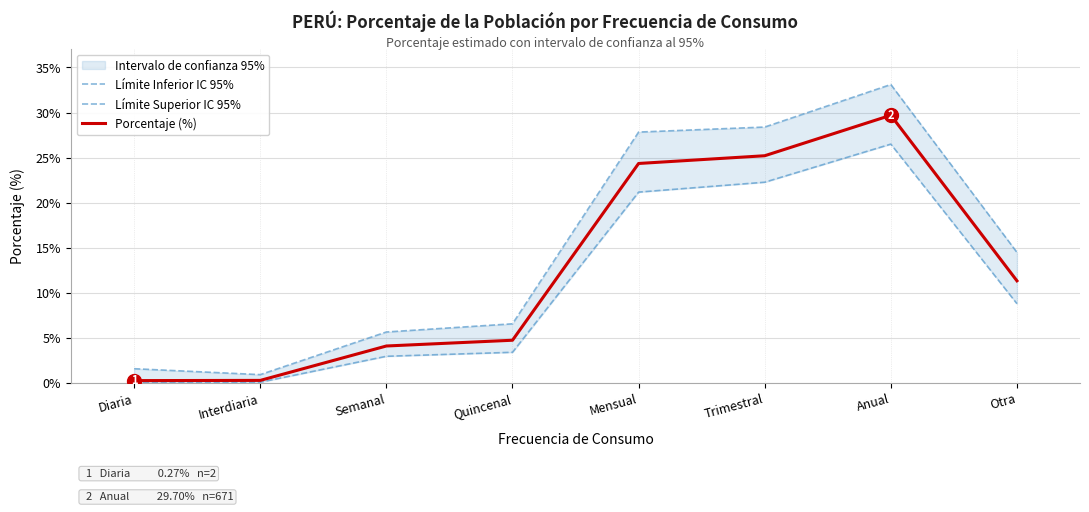

At Anual, list the series in order from smallest to largest.

Límite Inferior IC 95%, Porcentaje (%), Límite Superior IC 95%